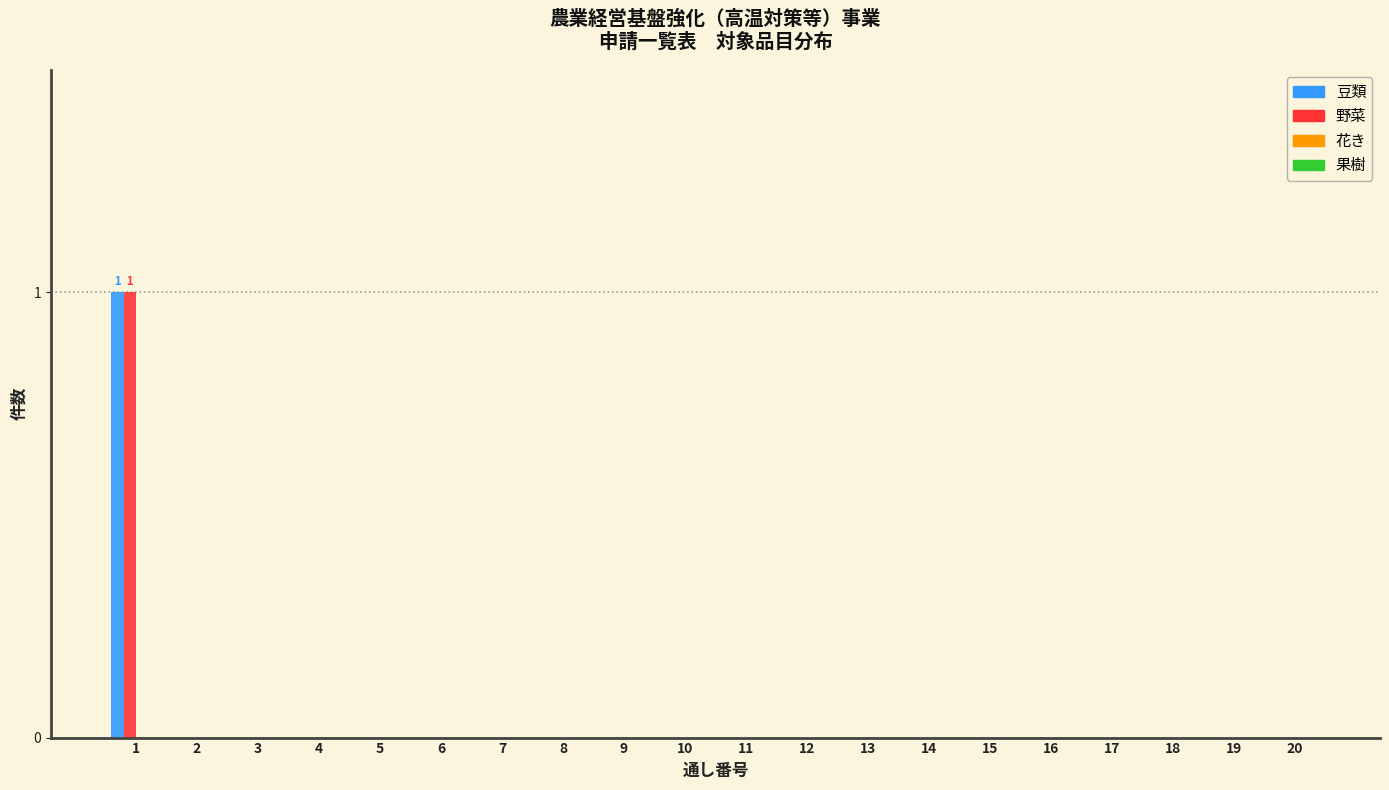

True or false: 野菜 has a value of 0 at 19.

True